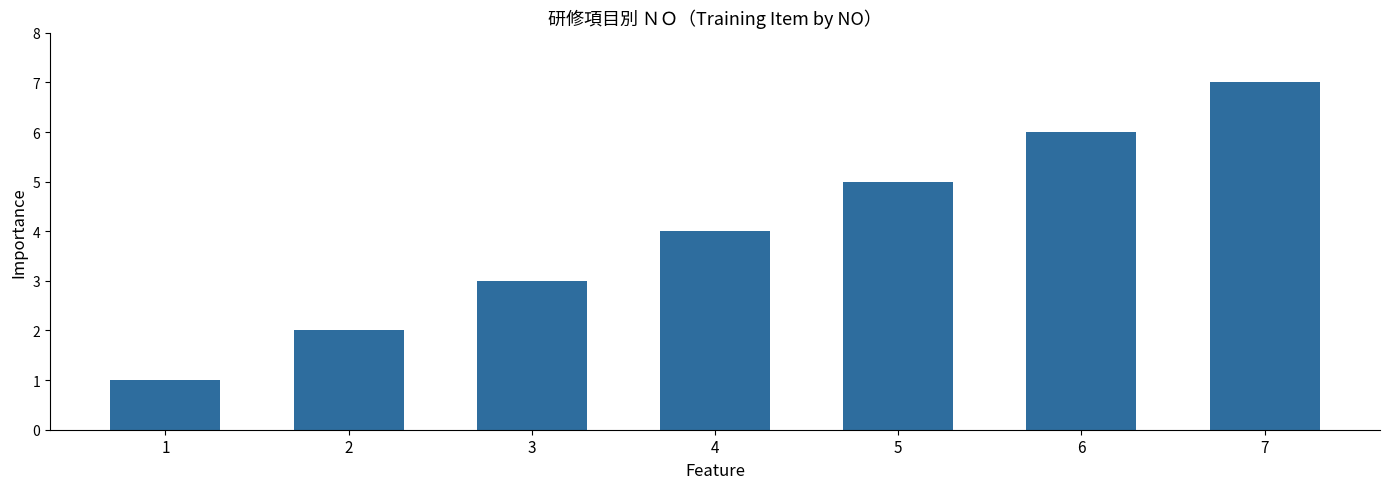

Approximately how many times larger is the value at 1 compared to 7?

0.1